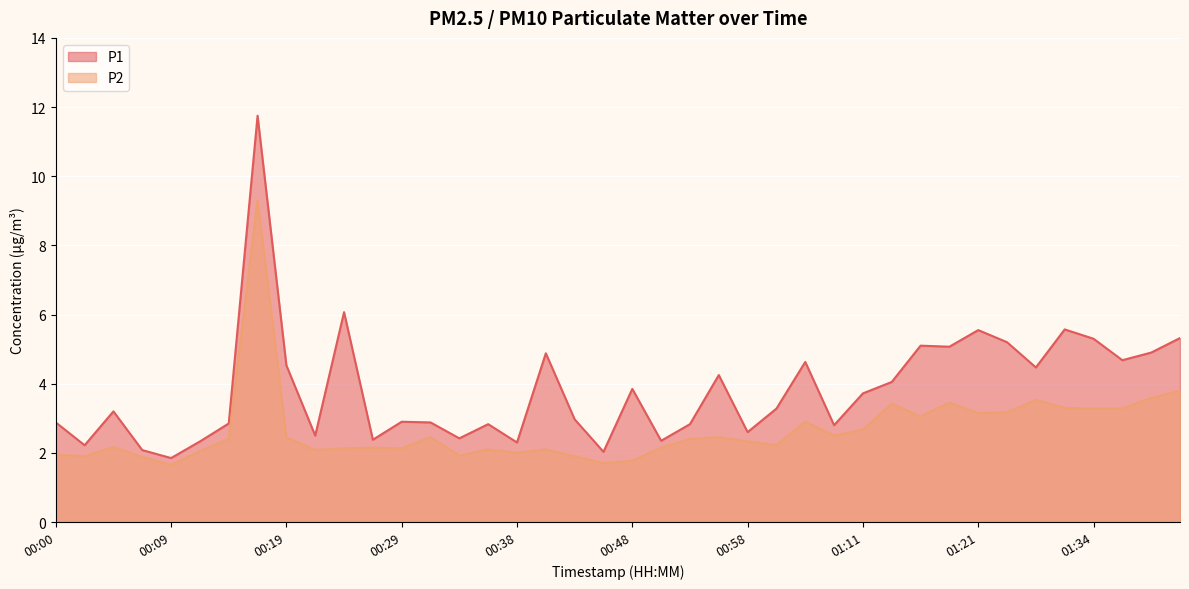

Does the chart display data point markers on the line(s)?

No